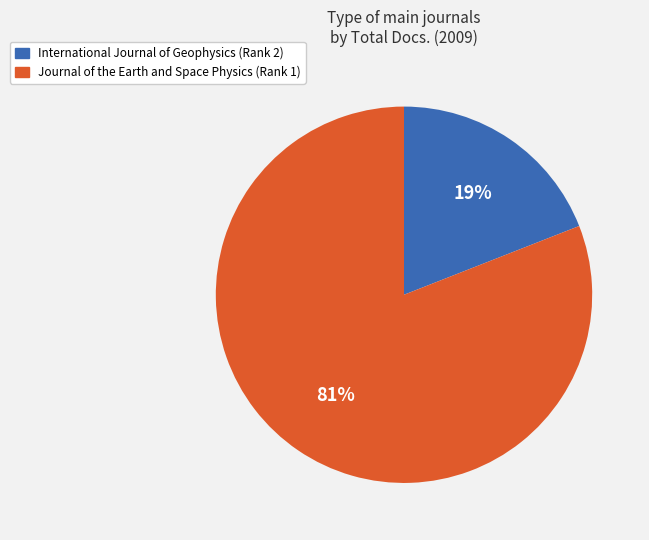

Is there any slice that represents more than half of the pie?

Yes